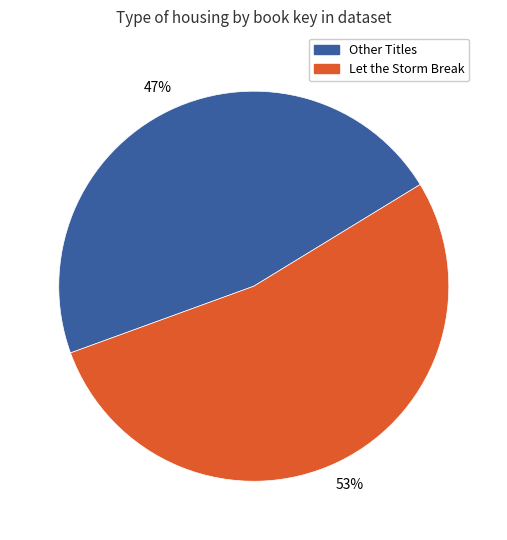

How many segments does this pie chart have?

2